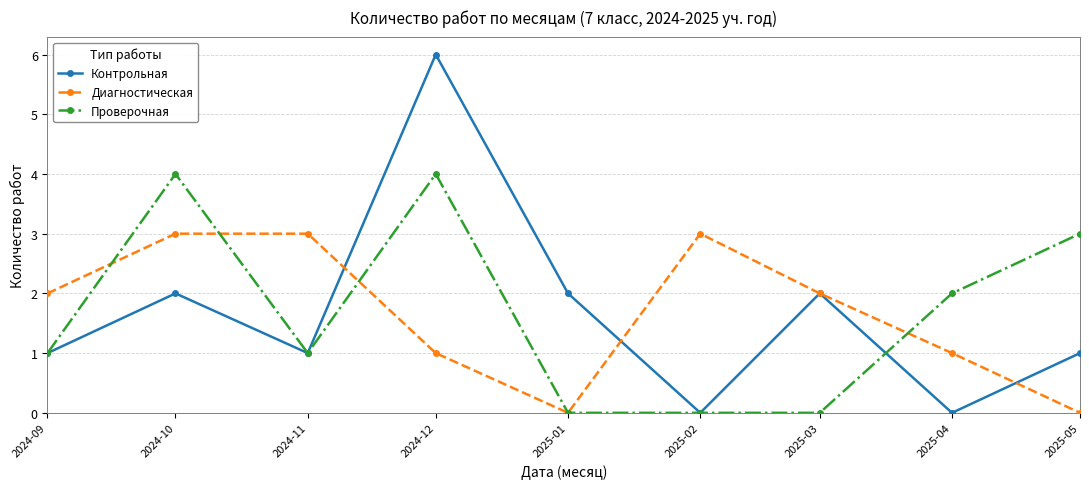

True or false: Проверочная has a value of 3 at 2024-12.

False